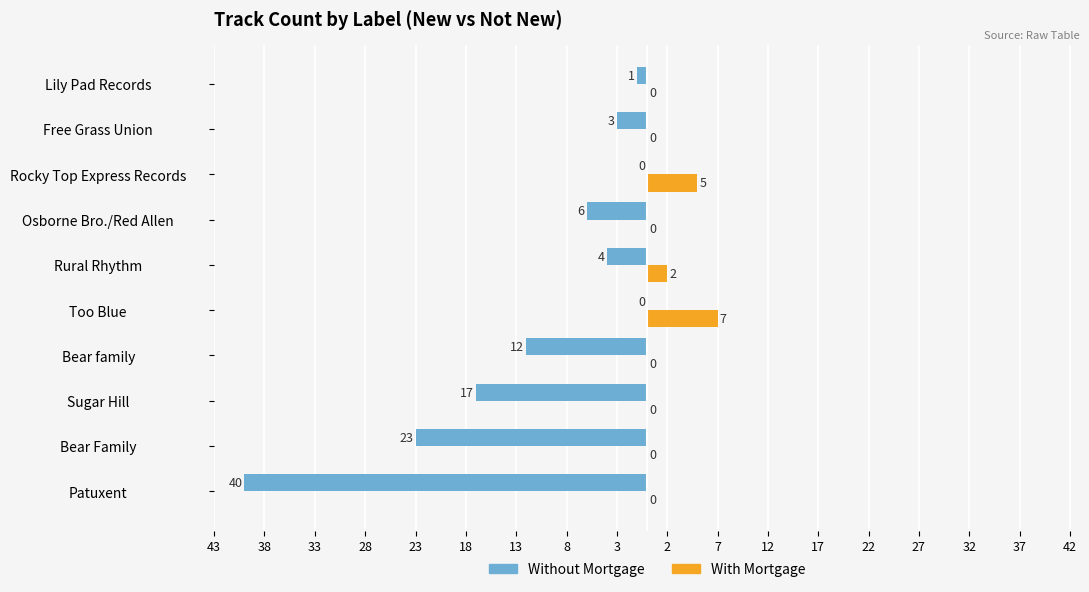

What are all the series names shown in the legend?

Without Mortgage, With Mortgage